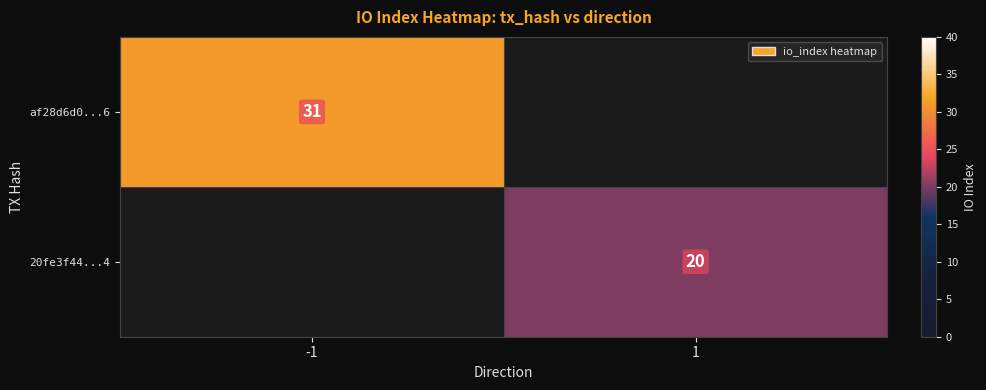

The value of af28d6d0...6 at -1 is 31. True or false?

True